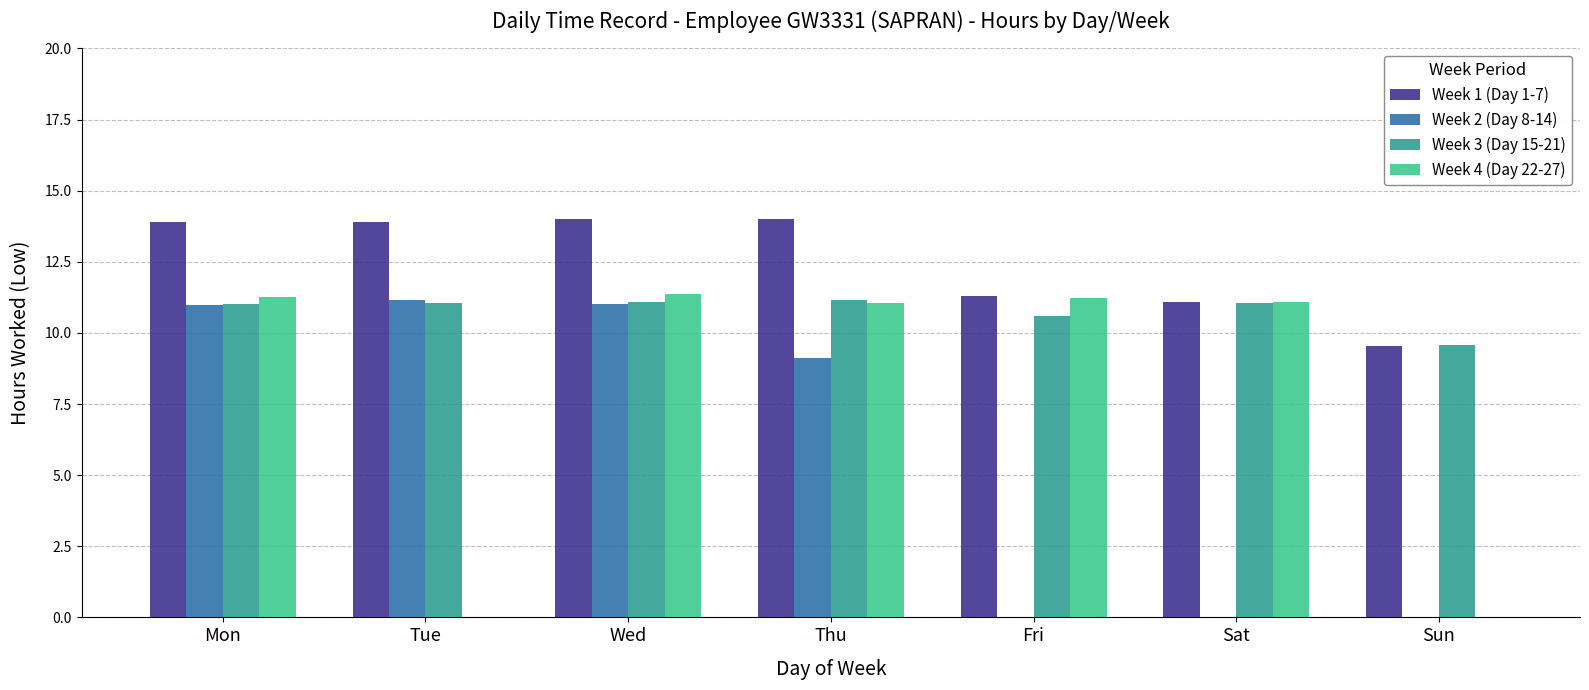

What is the sum of the Week 2 (Day 8-14) values at Wed and Mon?

22.0